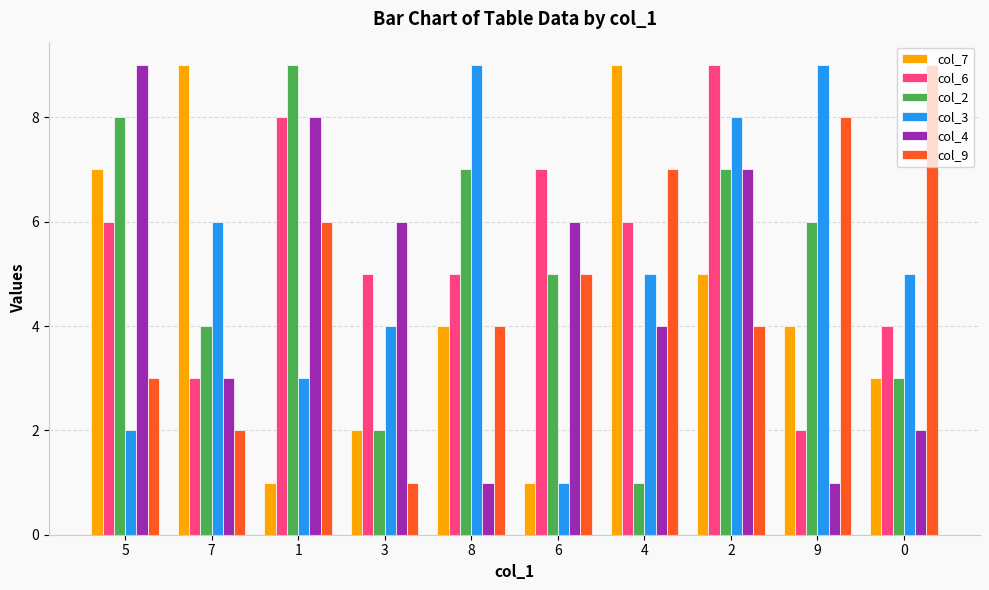

Rank the series at 9 from lowest to highest value.

col_4, col_6, col_7, col_2, col_9, col_3